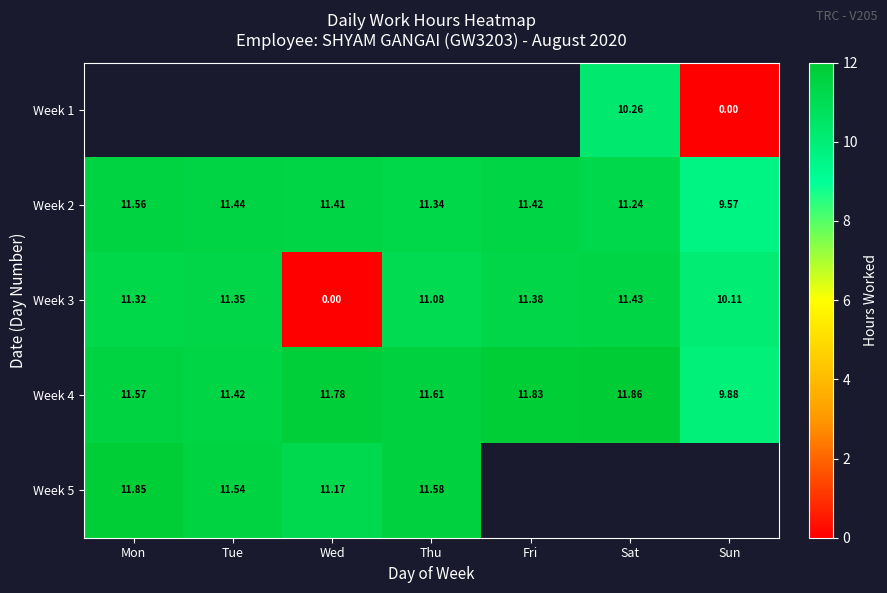

Which category has the highest value in the Week 2 series?

Mon